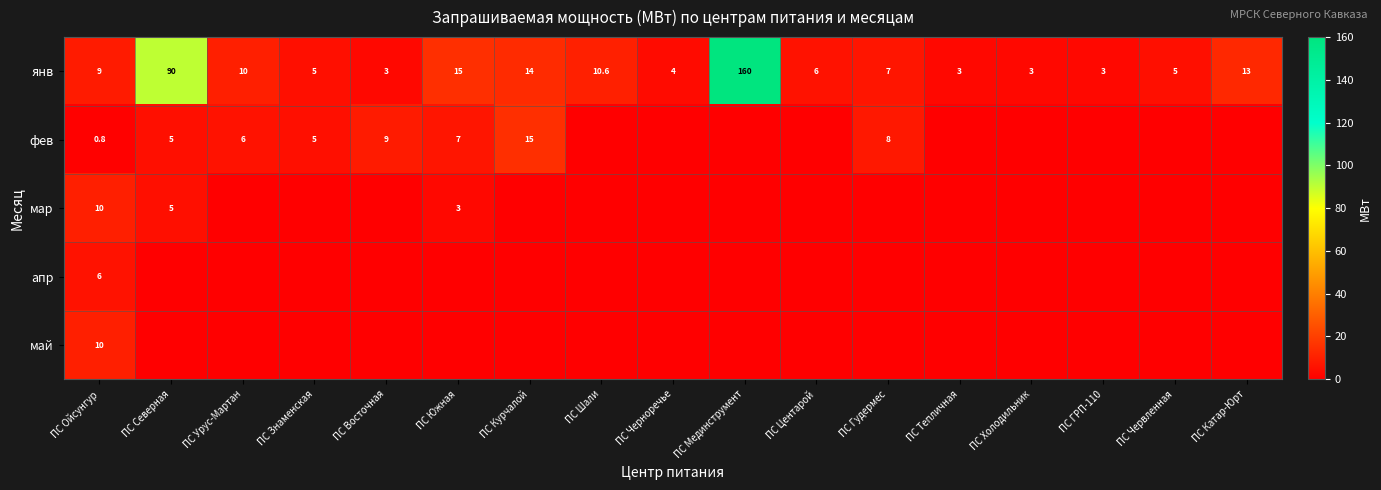

What is the greatest value displayed?

160.0